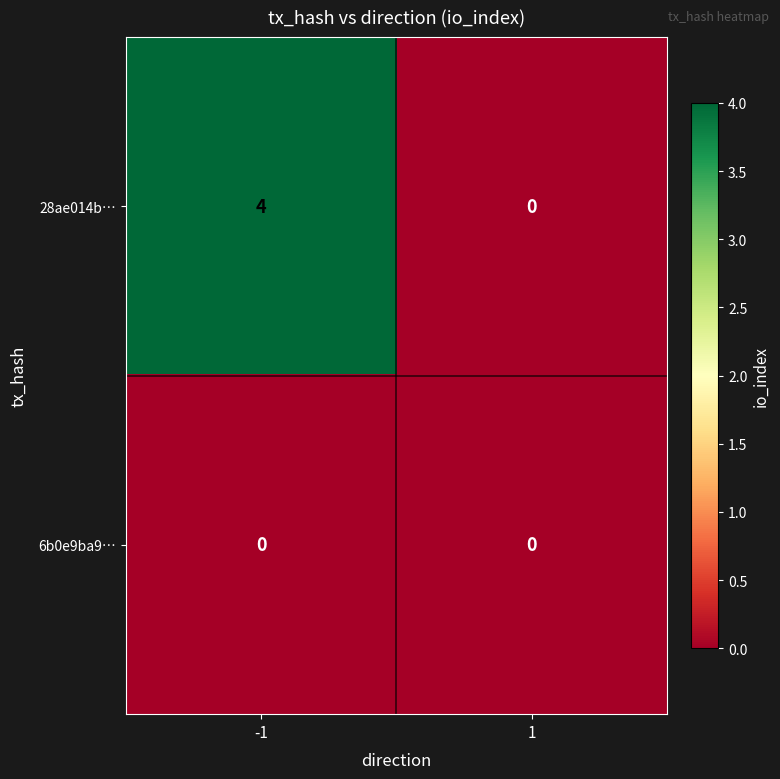

Rank the series by their average value, from lowest to highest.

6b0e9ba9…, 28ae014b…